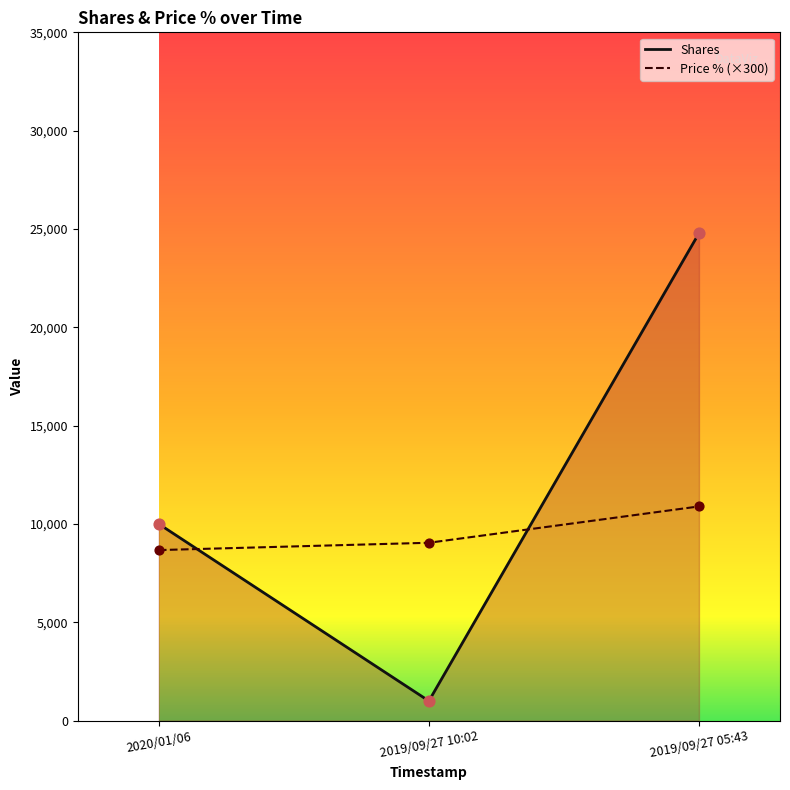

What is the spread (max minus min) of values at 2020/01/06?

1327.0